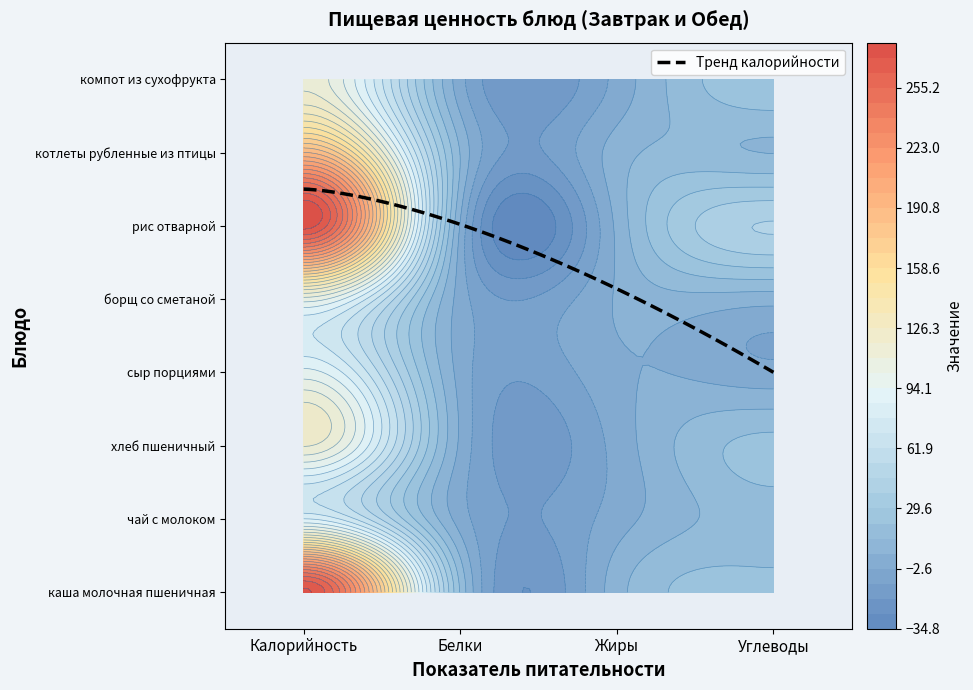

What is the total value across all series at Белки?

48.1